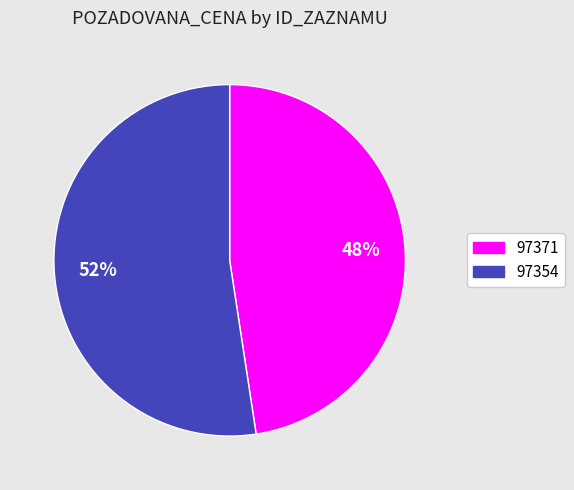

How many segments does this pie chart have?

2